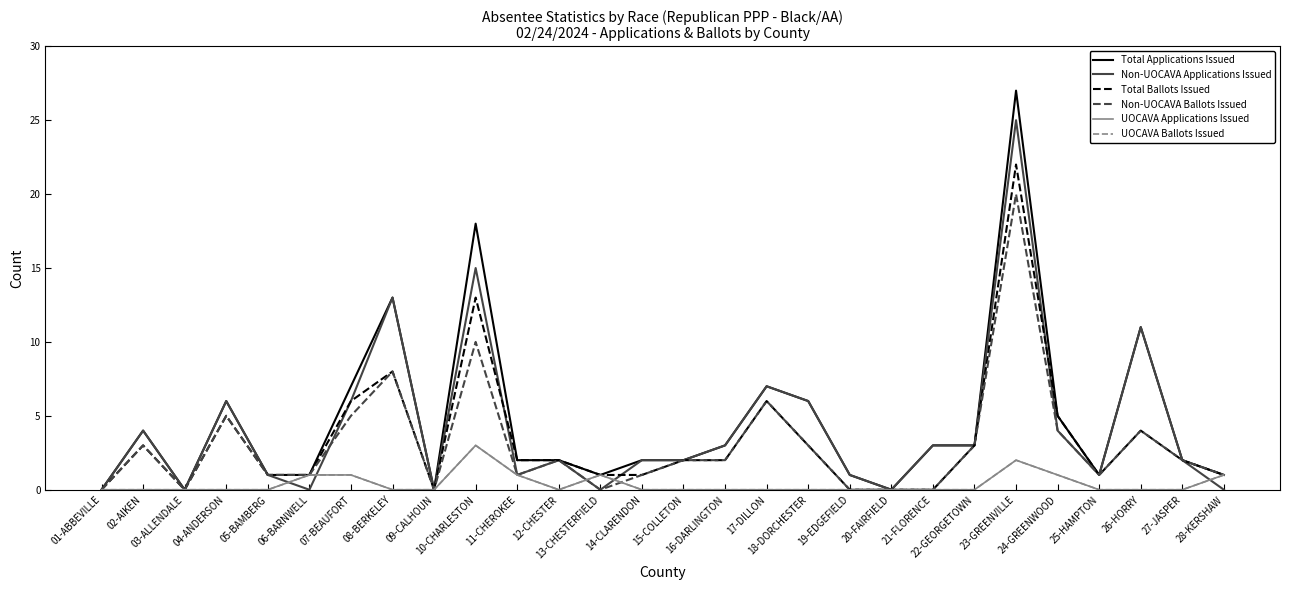

List the labels in order of UOCAVA Applications Issued value, smallest first.

01-ABBEVILLE, 02-AIKEN, 03-ALLENDALE, 04-ANDERSON, 05-BAMBERG, 08-BERKELEY, 09-CALHOUN, 12-CHESTER, 14-CLARENDON, 15-COLLETON, 16-DARLINGTON, 17-DILLON, 18-DORCHESTER, 19-EDGEFIELD, 20-FAIRFIELD, 21-FLORENCE, 22-GEORGETOWN, 25-HAMPTON, 26-HORRY, 27-JASPER, 06-BARNWELL, 07-BEAUFORT, 11-CHEROKEE, 13-CHESTERFIELD, 24-GREENWOOD, 28-KERSHAW, 23-GREENVILLE, 10-CHARLESTON